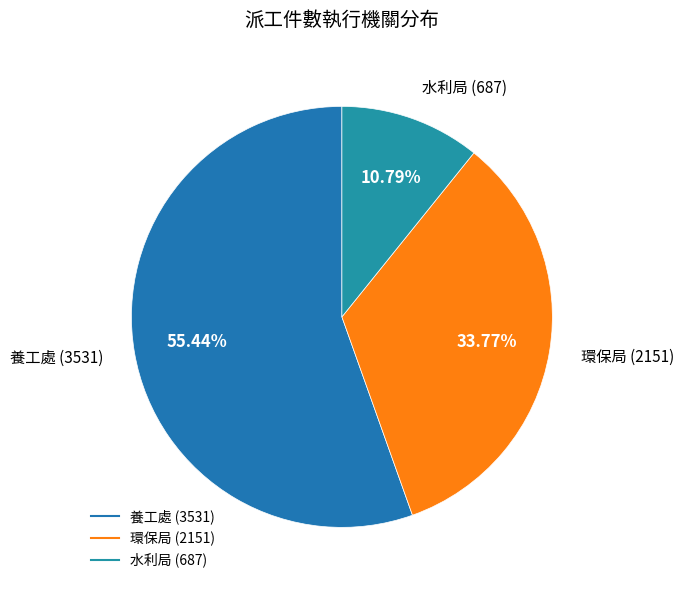

What is the total percentage of 環保局 and 水利局?

44.6%